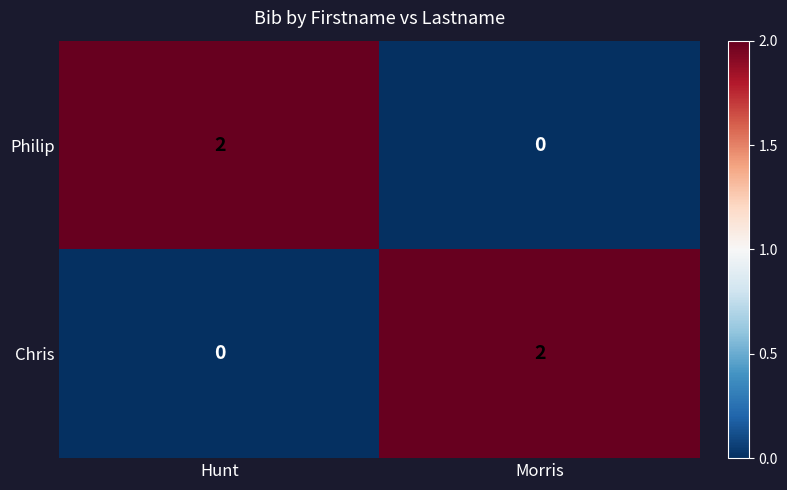

The value of Philip at Morris is 0. True or false?

True